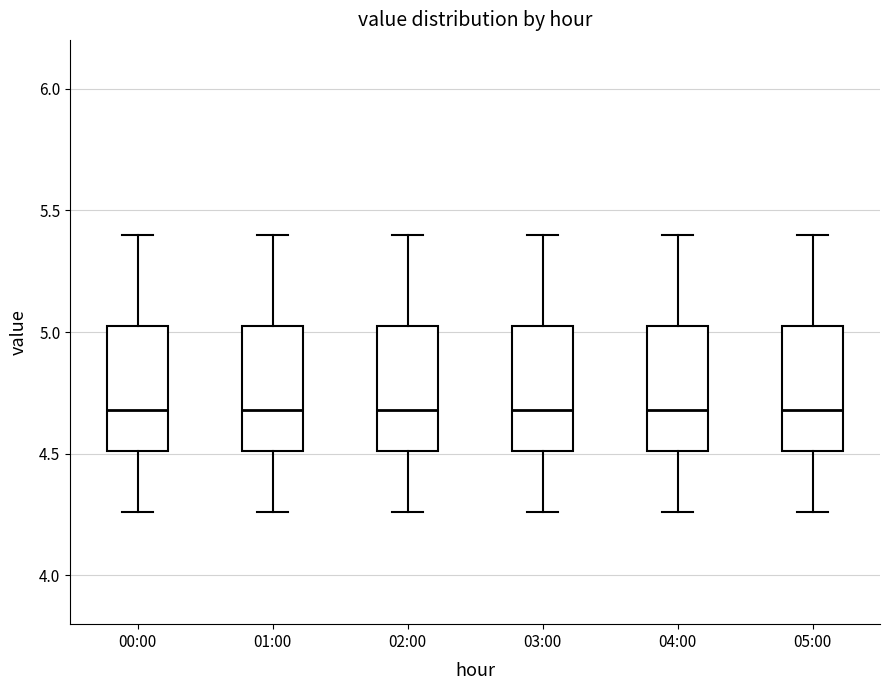

Reading left to right, transcribe this box plot: for each box, give where its median line is, the range the box spans, and where its two whiskers end, as read against the y-axis. The values are not printed on the chart, so give them approximately, as read against the axis.

00:00: median 4.70, box 4.50 to 5.05, whiskers 4.25 to 5.40
01:00: median 4.70, box 4.50 to 5.05, whiskers 4.25 to 5.40
02:00: median 4.70, box 4.50 to 5.05, whiskers 4.25 to 5.40
03:00: median 4.70, box 4.50 to 5.05, whiskers 4.25 to 5.40
04:00: median 4.70, box 4.50 to 5.05, whiskers 4.25 to 5.40
05:00: median 4.70, box 4.50 to 5.05, whiskers 4.25 to 5.40